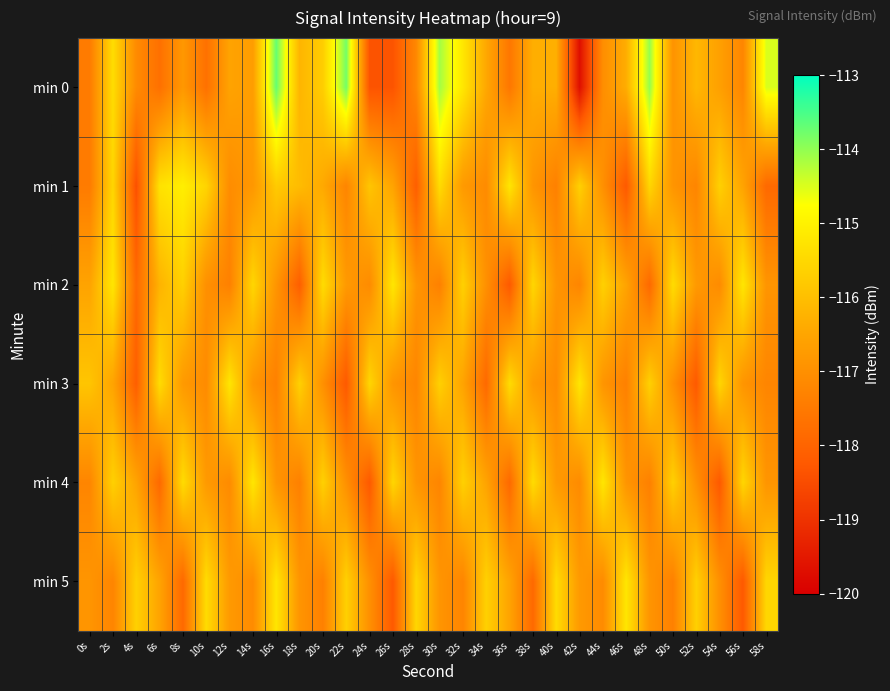

Rank the series by their maximum value, from highest to lowest.

min 0, min 1, min 2, min 3, min 4, min 5